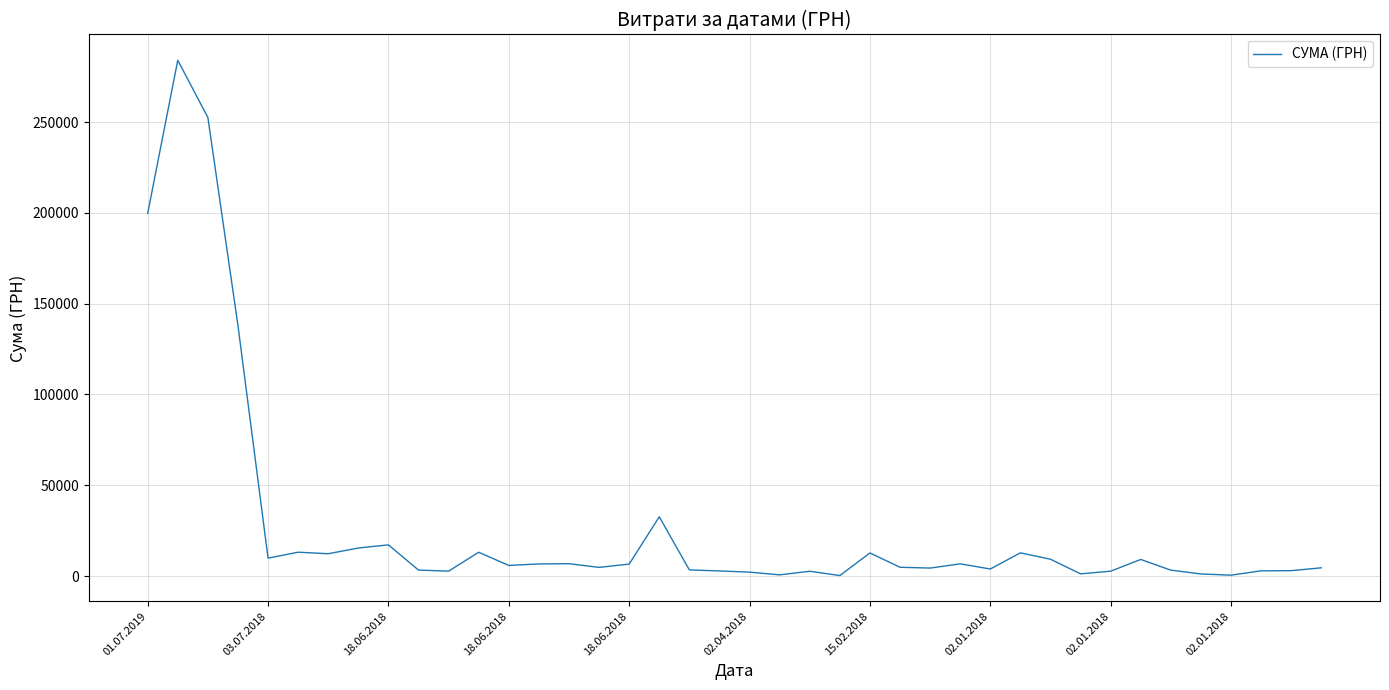

What is the maximum value shown in the chart?

284046.8